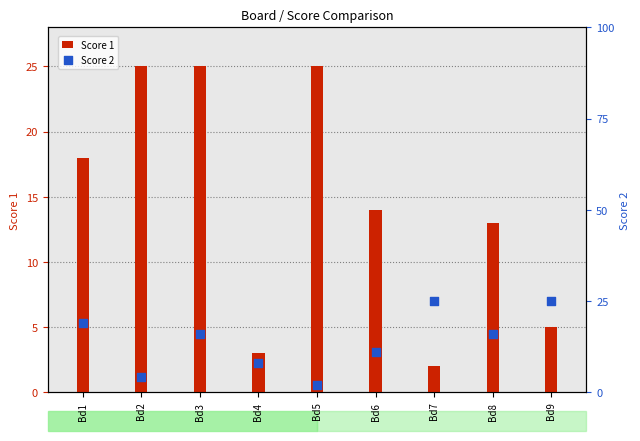

What is the total value across all series at Bd2?

29